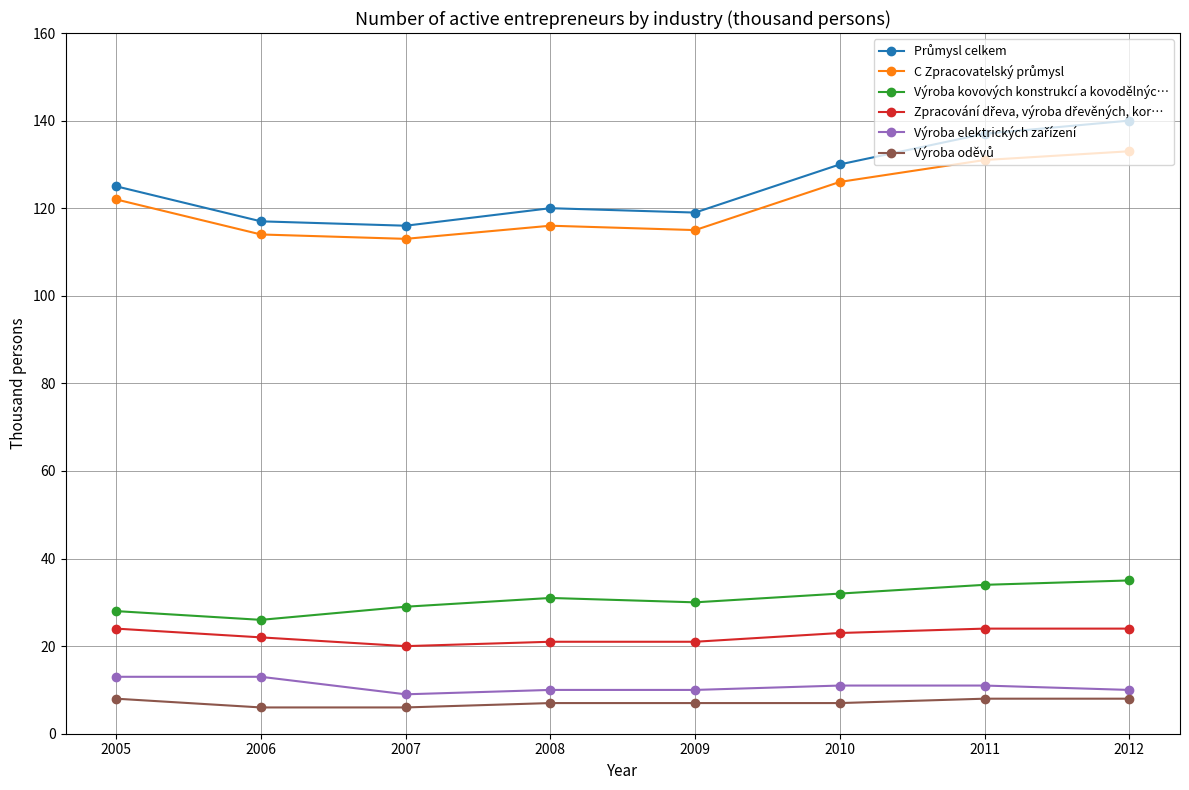

What is the spread (max minus min) of values at 2007?

110